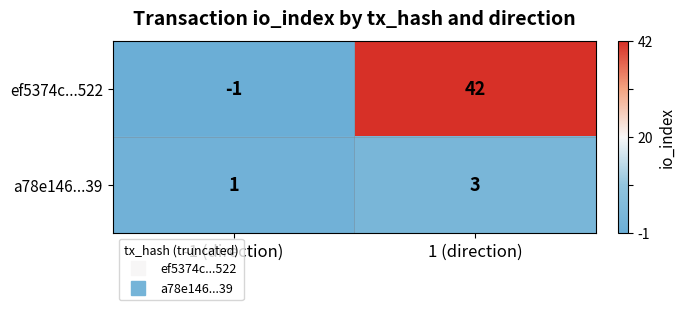

True or false: a78e146...39 has a value of 2 at -1 (direction).

False